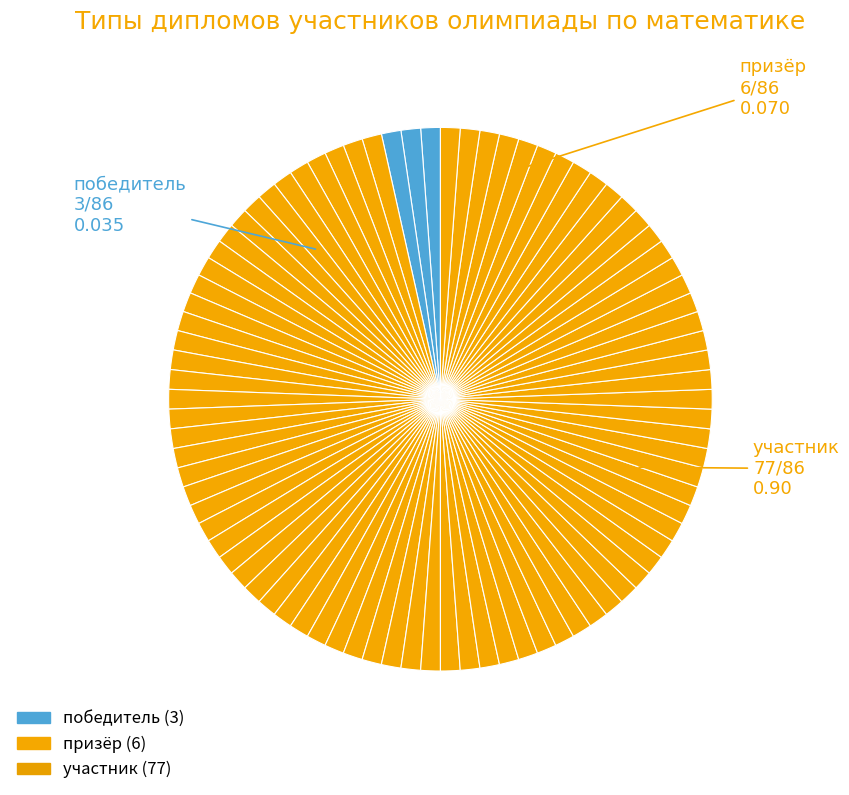

Rank the categories by value from highest to lowest.

участник, призёр/призер, победитель